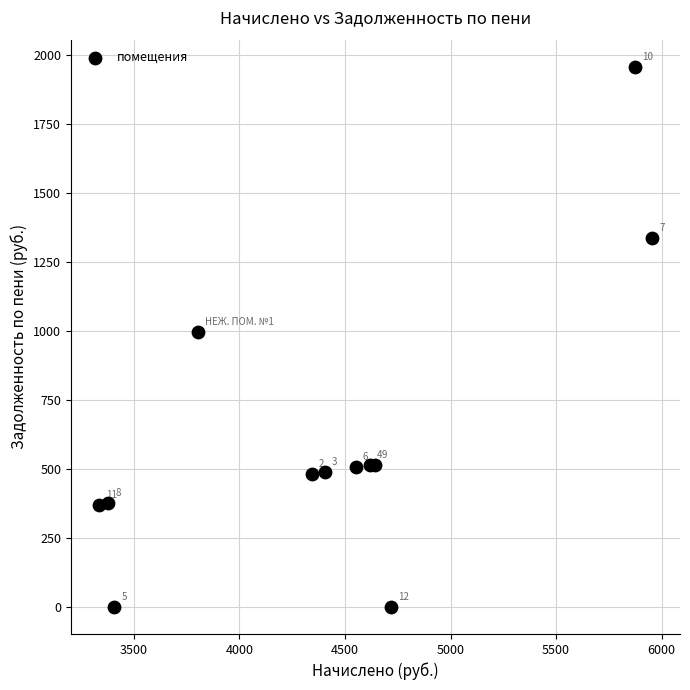

What Y value in the scatter plot is closest to 978?

995.7